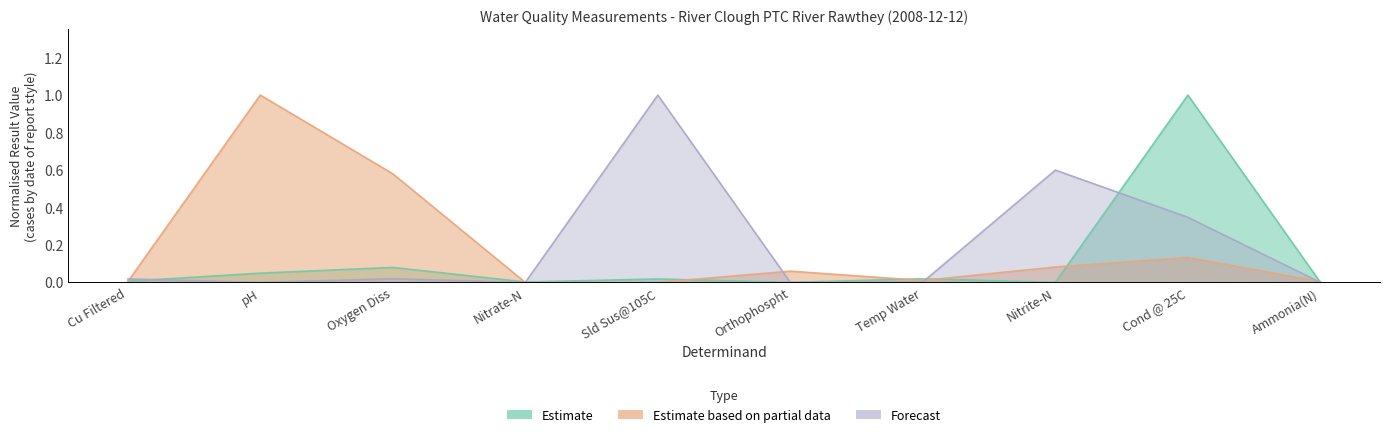

At which category does Estimate based on partial data reach its first local valley?

Sld Sus@105C